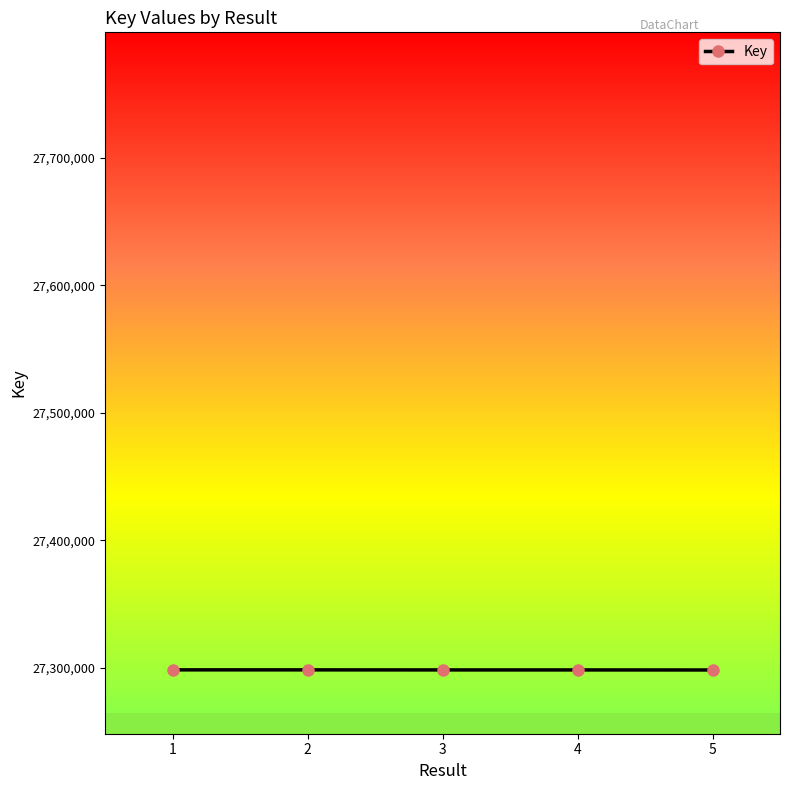

What is the minimum value shown in the chart?

27298330